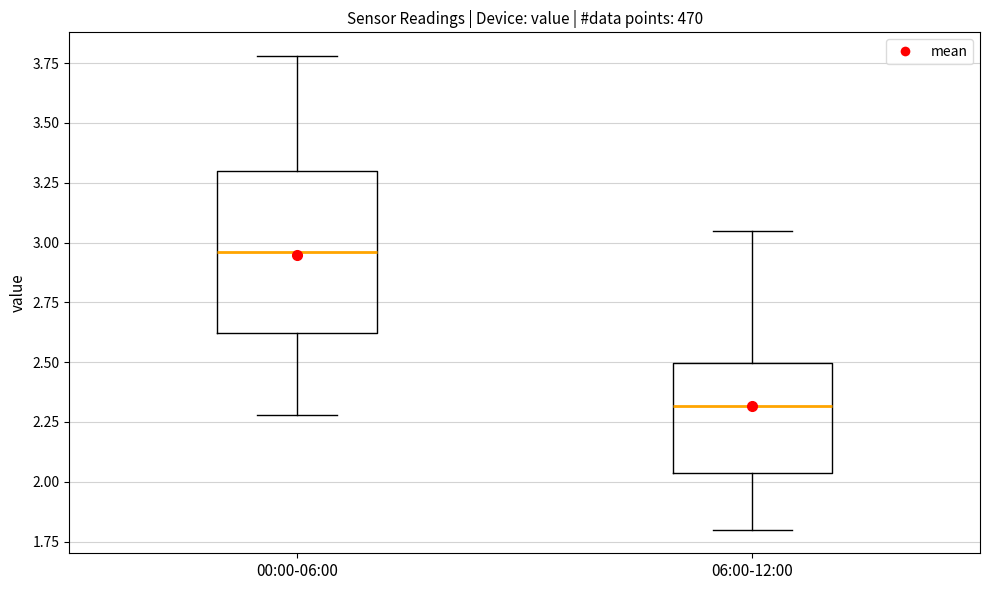

Reading left to right, read every box against the y-axis: the position of its median line, the range the box covers, and the ends of its whiskers. The values are not printed on the chart, so give them approximately, as read against the axis.

00:00-06:00: median 2.95, box 2.60 to 3.30, whiskers 2.30 to 3.80
06:00-12:00: median 2.30, box 2.05 to 2.50, whiskers 1.80 to 3.05